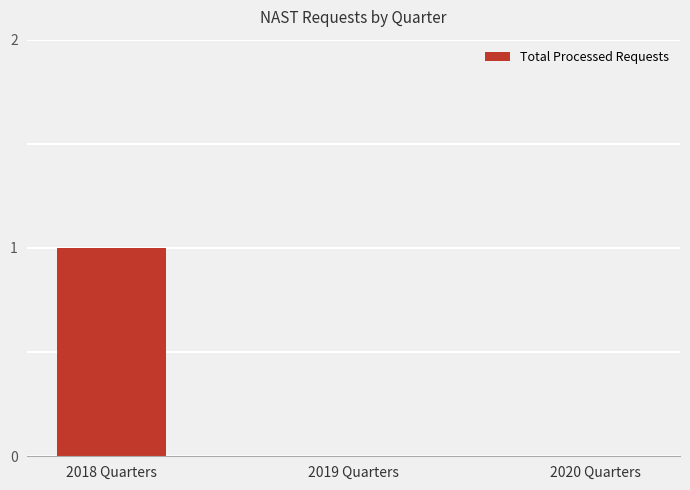

Which has a higher value, 2018 Quarters or 2019 Quarters?

2018 Quarters